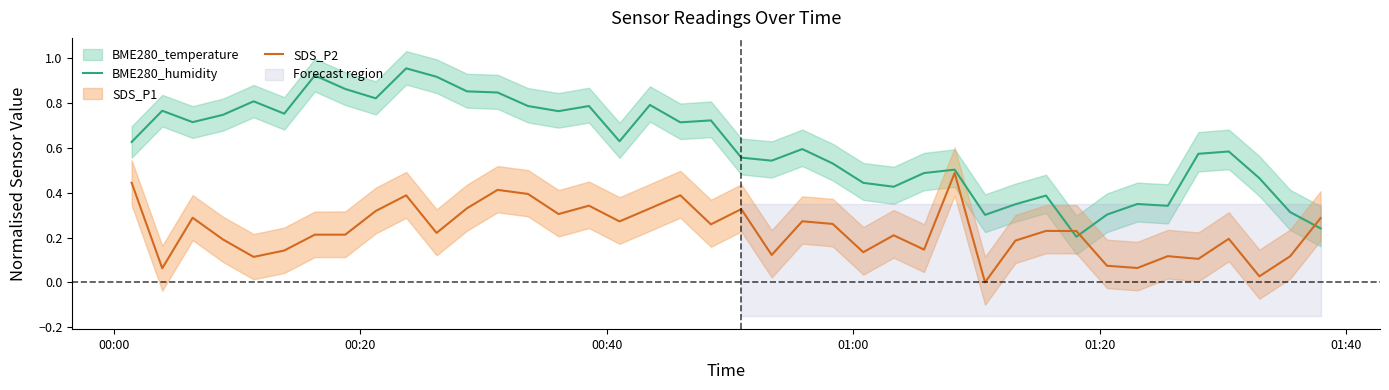

What is the difference between the maximum and minimum values in the BME280_humidity series?

0.8